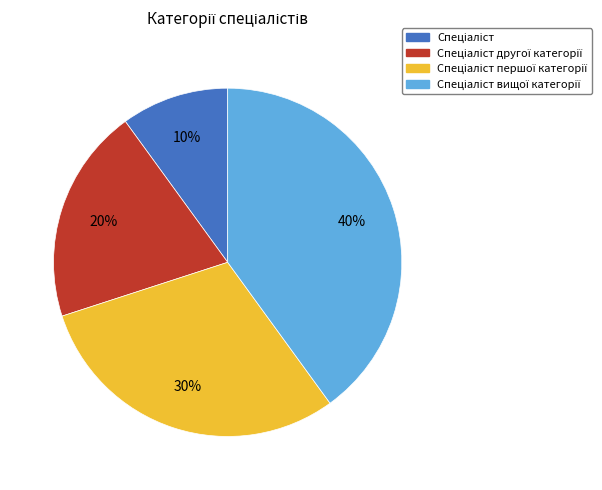

To the nearest percent, what is the average slice percentage?

25%